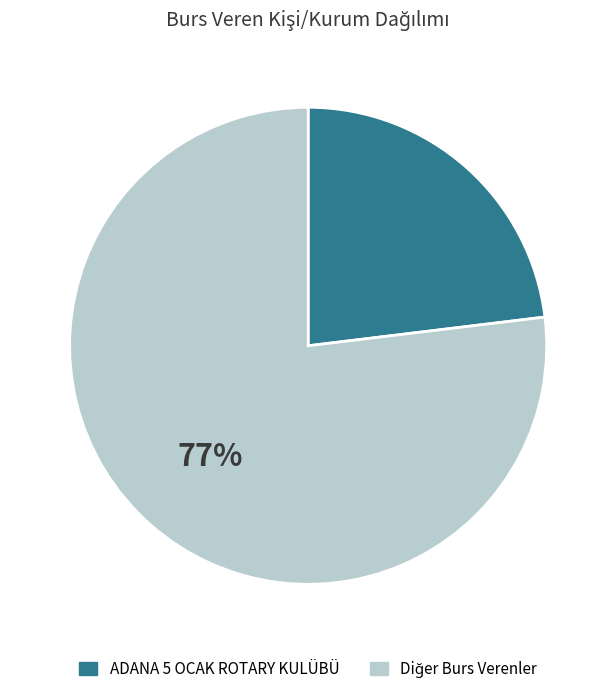

To the nearest percent, what is the difference between the largest and smallest slice percentages?

54%